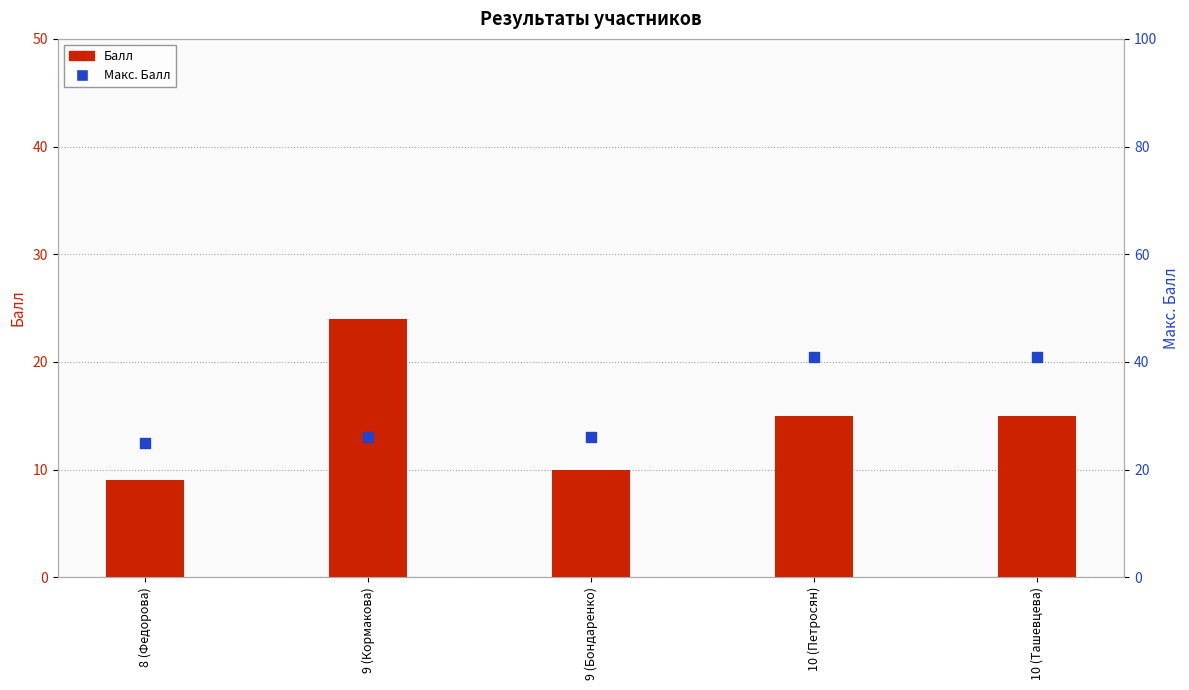

At which category is the sum across all series the highest?

10 (Петросян)